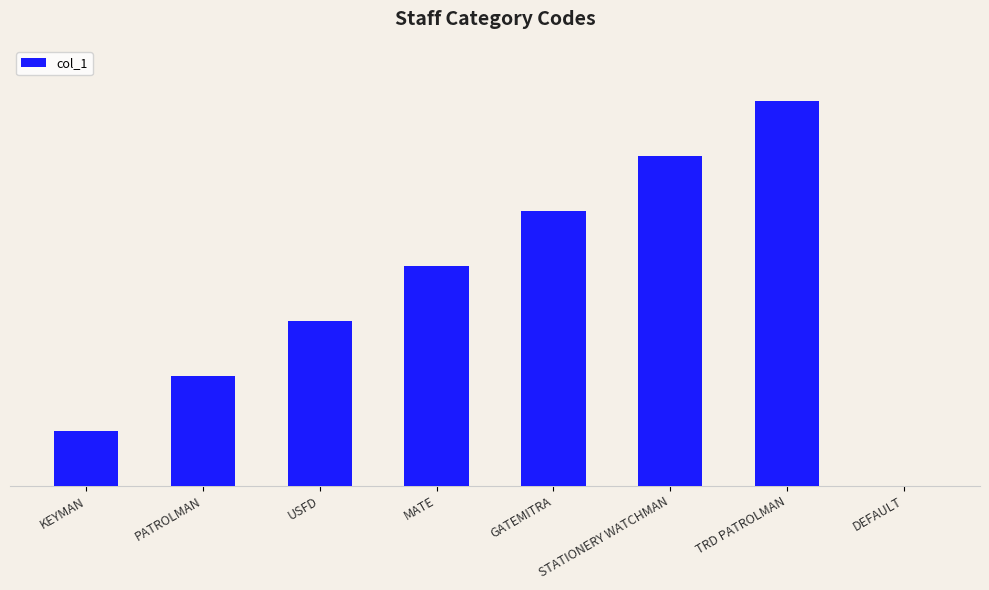

Reading left to right, what are all the values shown in this chart?

KEYMAN=1	PATROLMAN=2	USFD=3	MATE=4	GATEMITRA=5	STATIONERY WATCHMAN=6	TRD PATROLMAN=7	DEFAULT=0